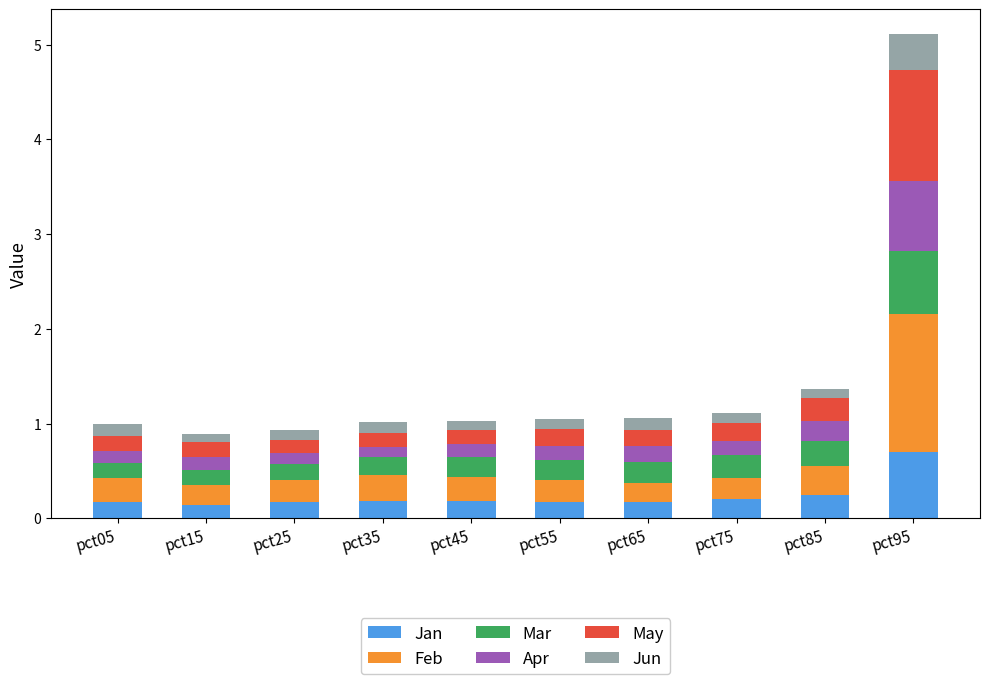

What is the sum of the Jan values at pct25 and pct65?

0.4